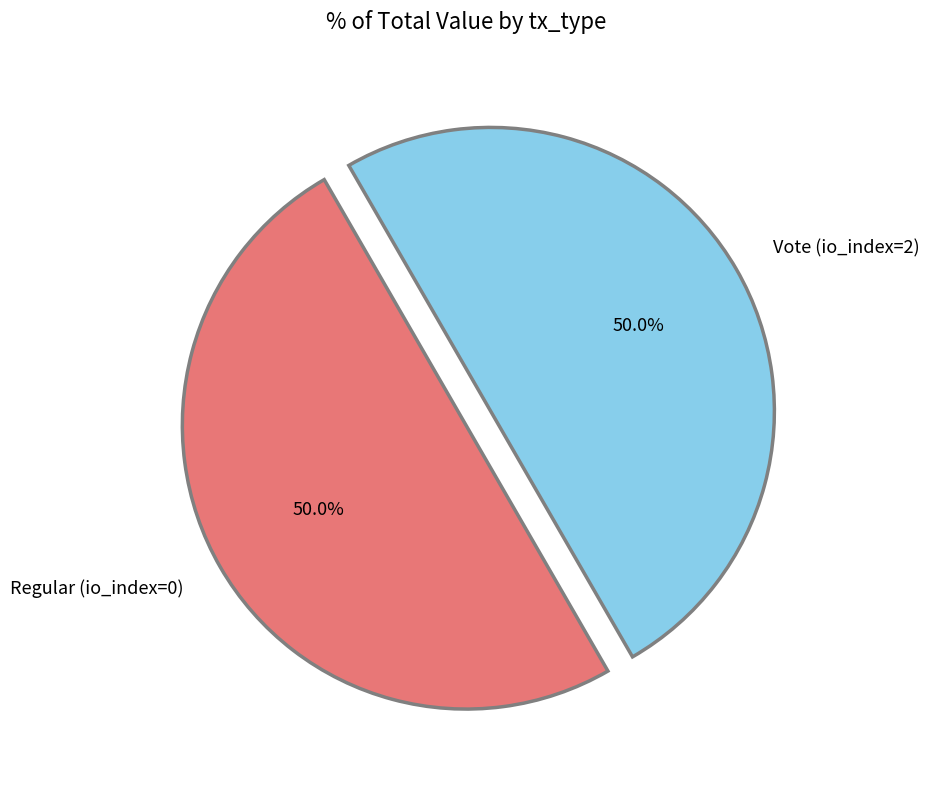

What is the total percentage of Regular (io_index=0) and Vote (io_index=2)?

100.0%